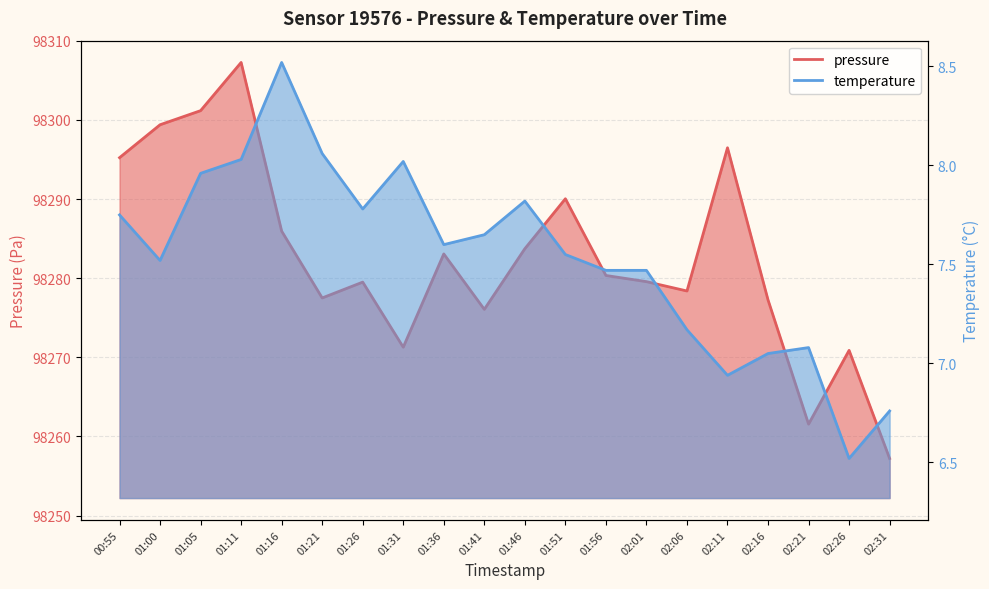

What is the label of the 9th point from the left?

01:36